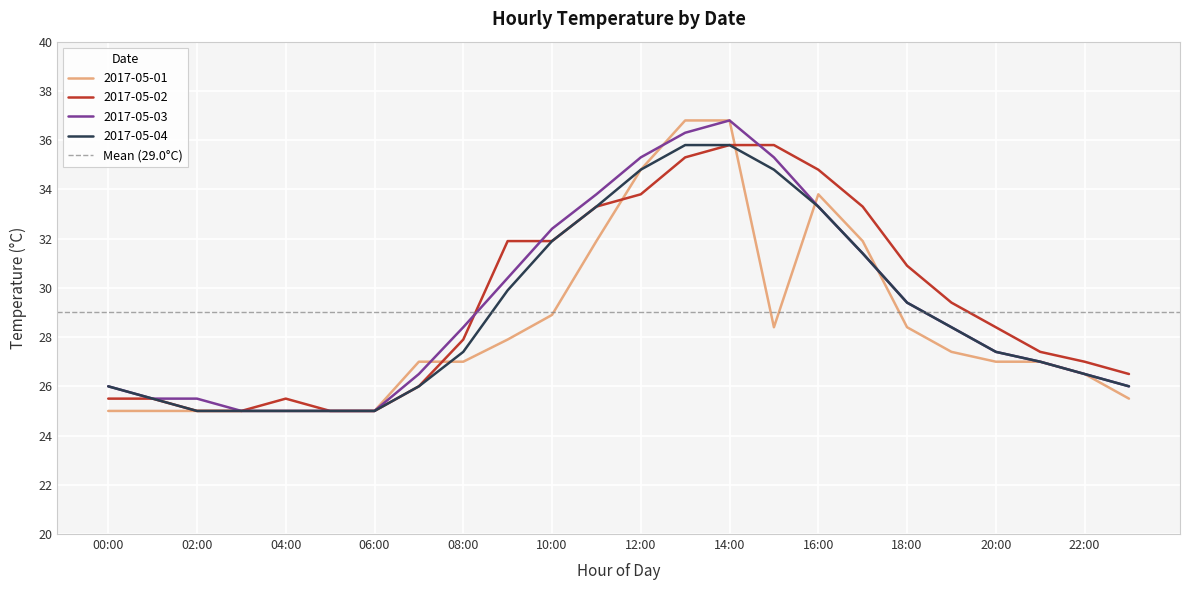

What value does the 2017-05-03 series have at 06:00?

25.0